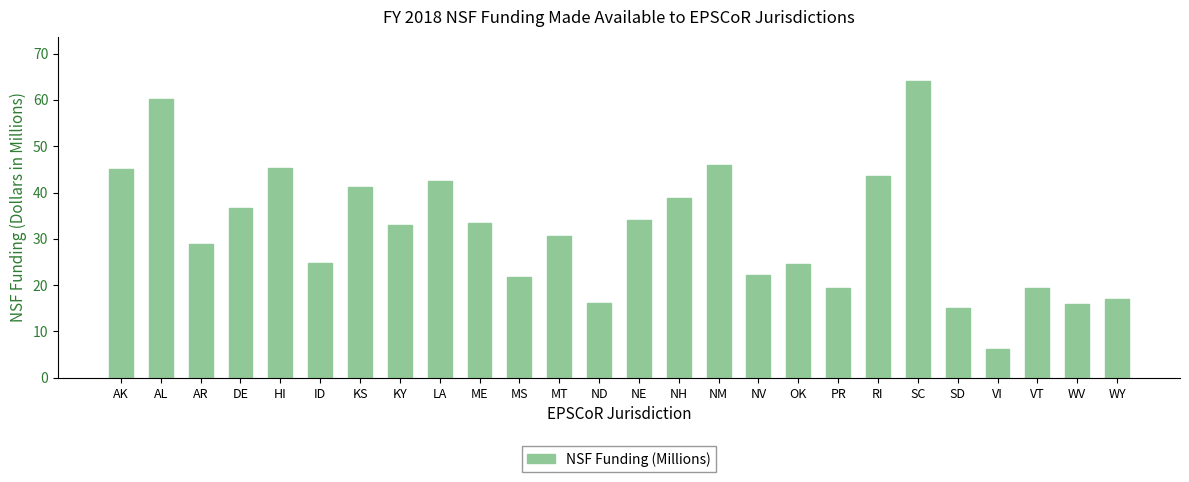

What is the minimum value shown in the chart?

6.3